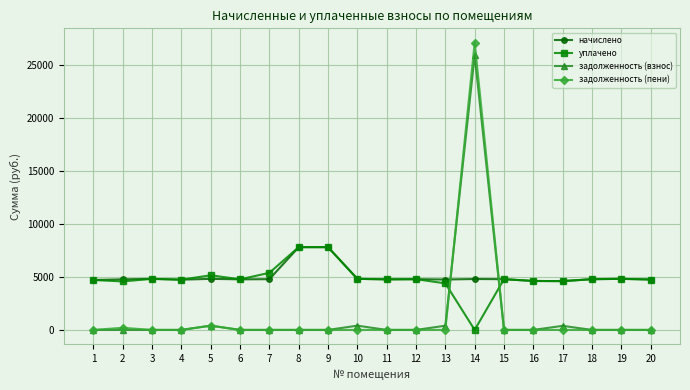

At which category is the sum across all series the highest?

14